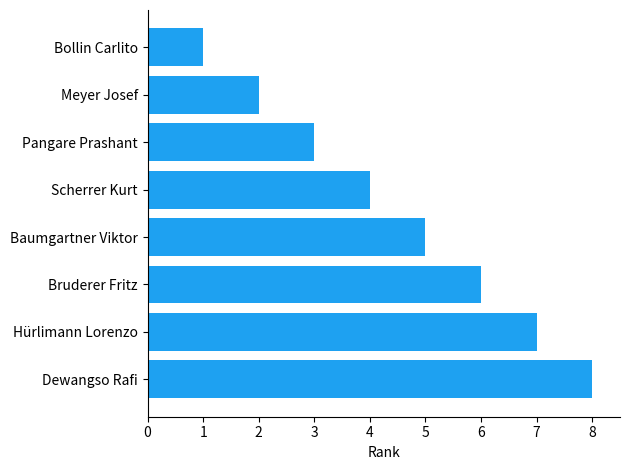

What is the approximate value at Bruderer Fritz?

6